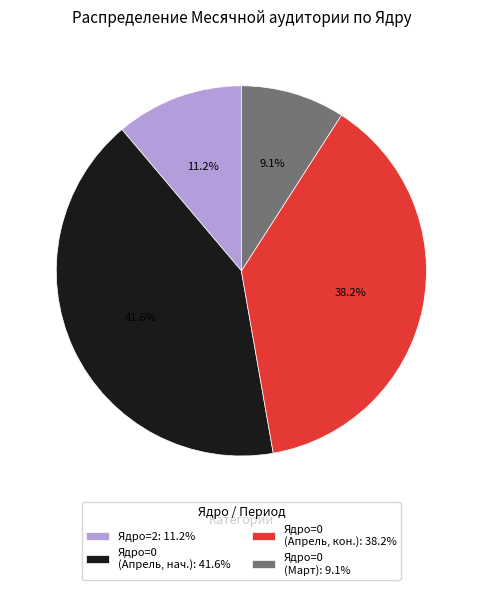

What is the smallest slice in the pie chart?

Ядро=0 (Март): 9.1%